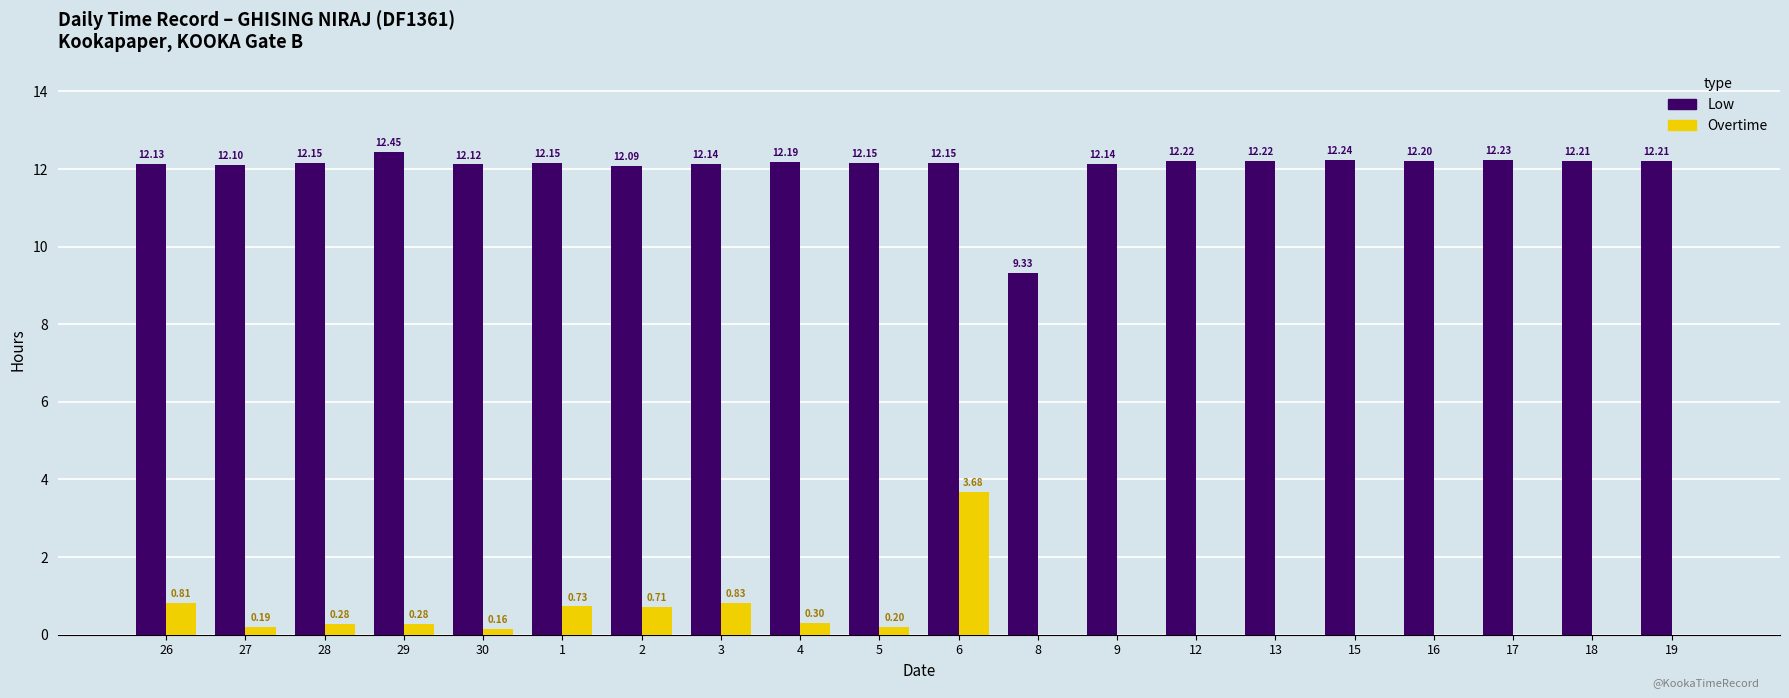

Is the value of Low at 5 greater than the value of Overtime at 13?

Yes